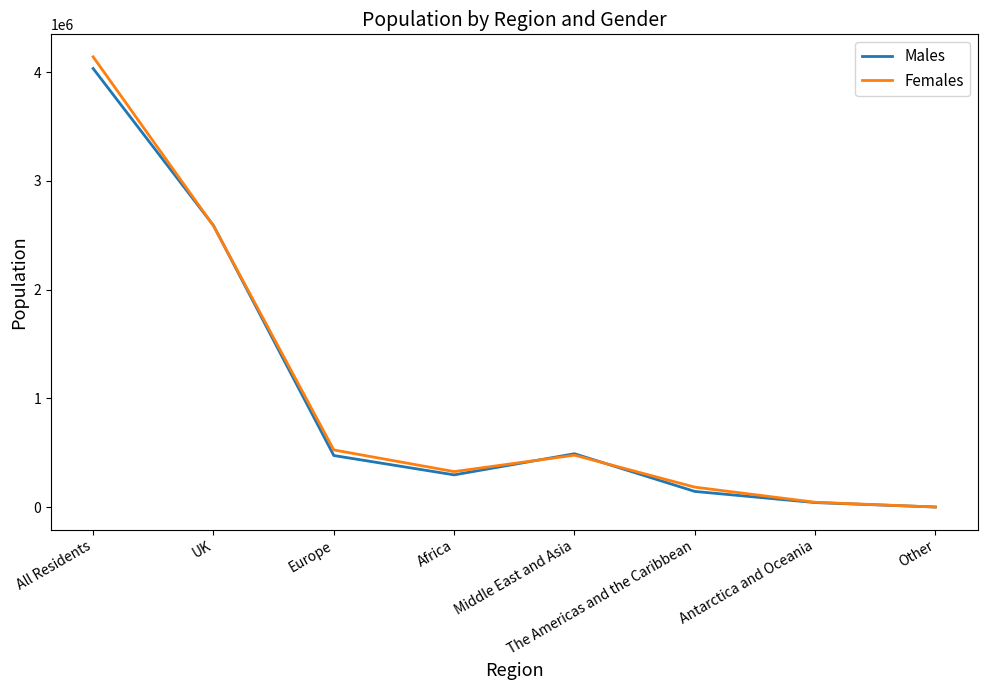

At which label is Males closest to 2016651?

UK